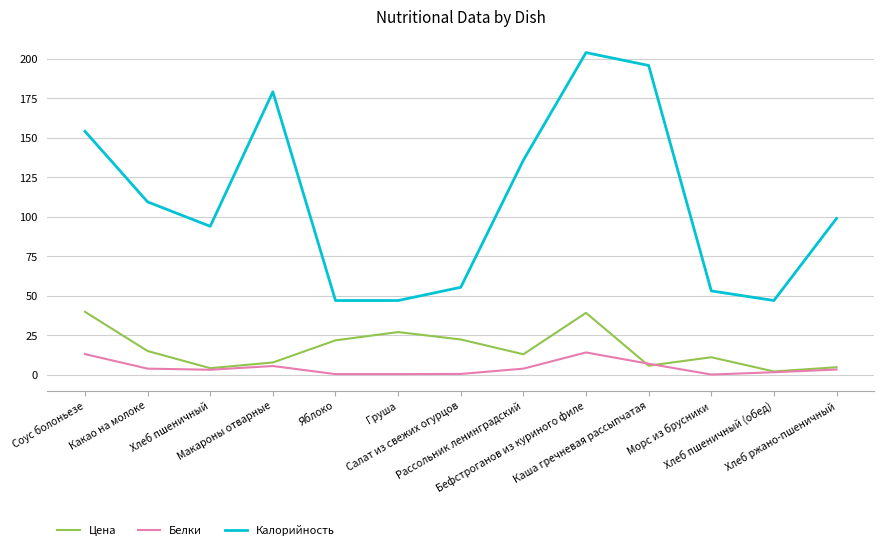

What are all the series names shown in the legend?

Цена, Белки, Калорийность